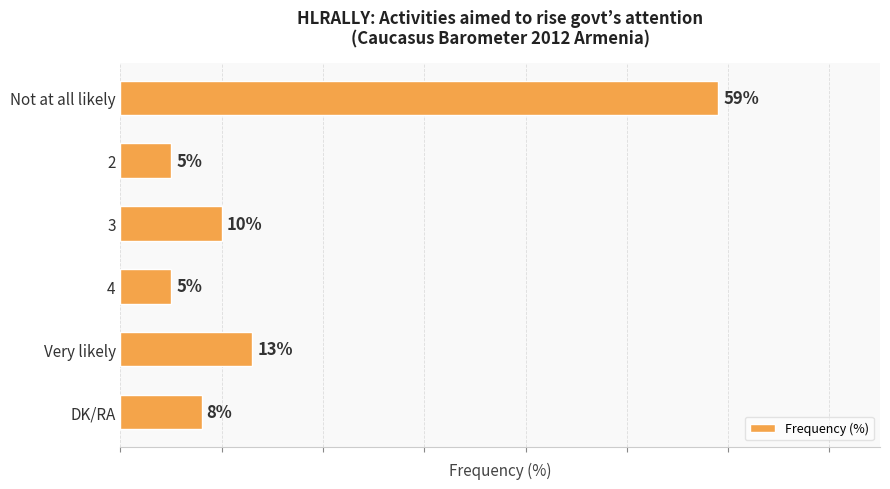

Which has a higher value, Very likely or 2?

Very likely